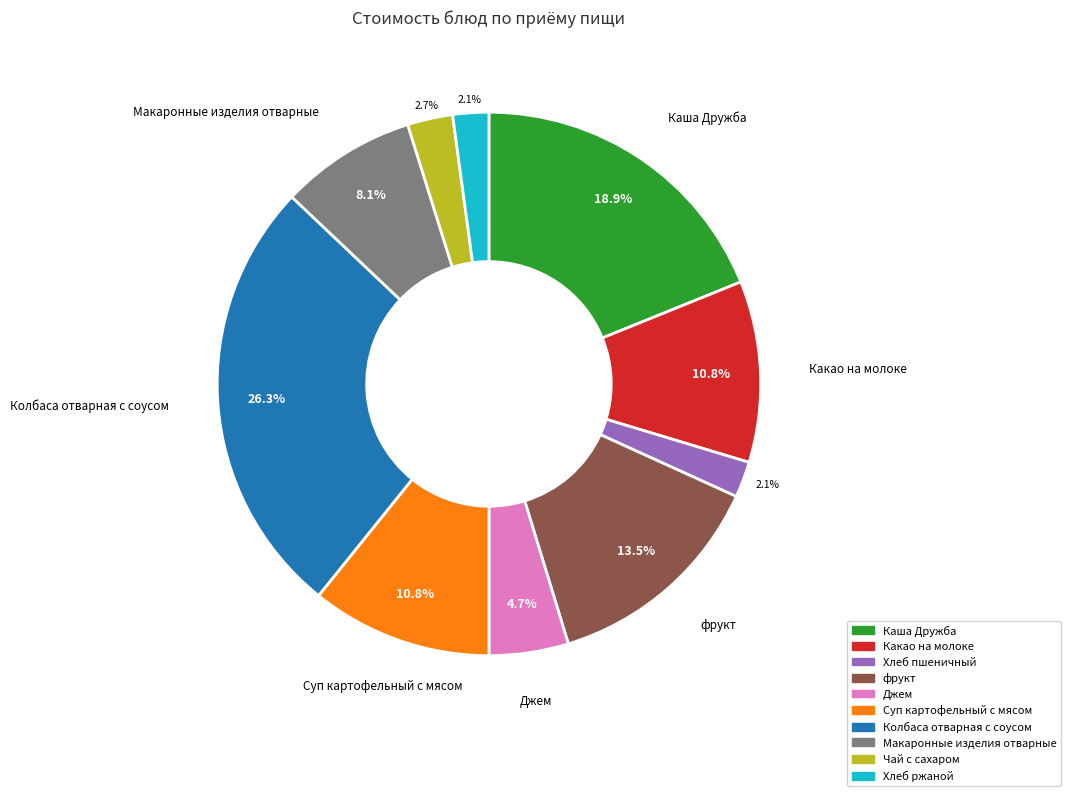

To the nearest percent, what is the average slice percentage?

10%